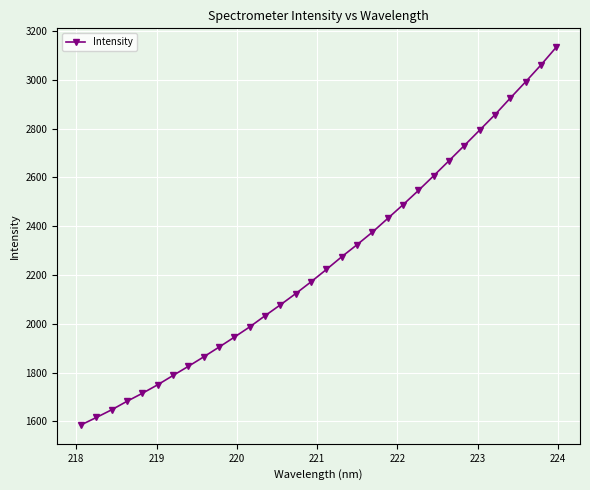

What is the minimum value shown in the chart?

1585.6